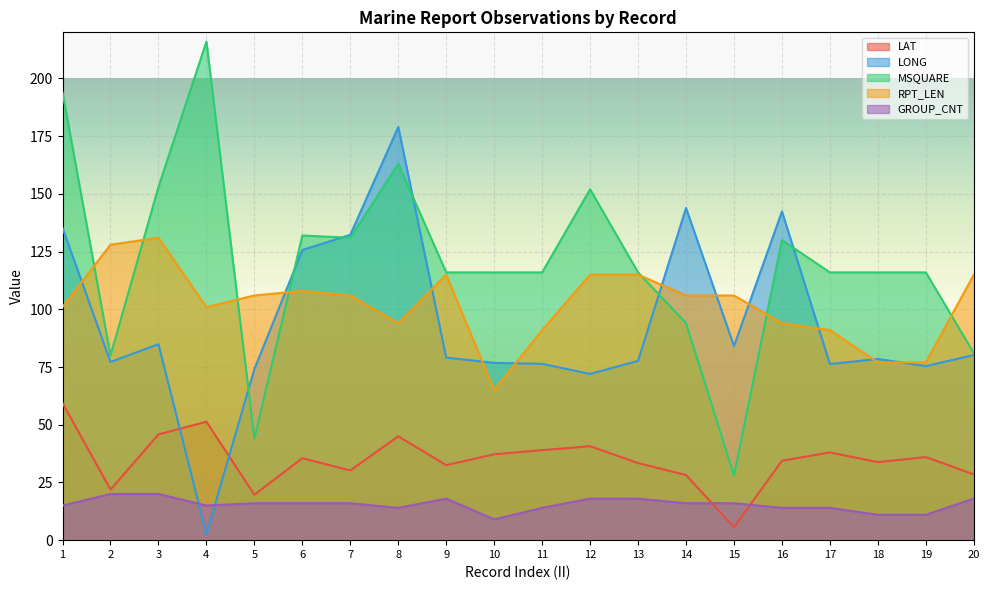

How many data points in LAT are less than 35?

10